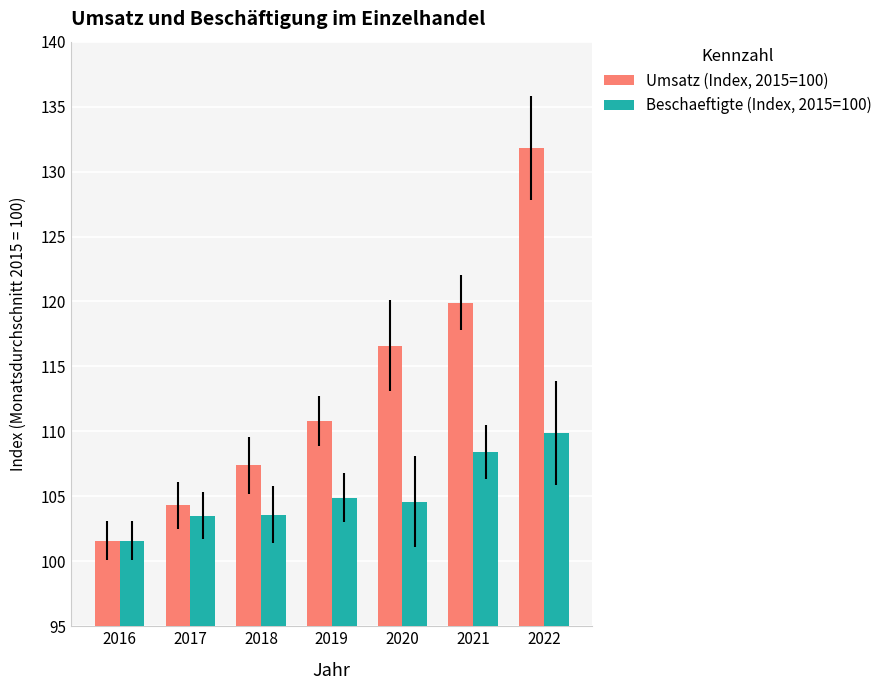

At how many categories does at least one series exceed 103?

6